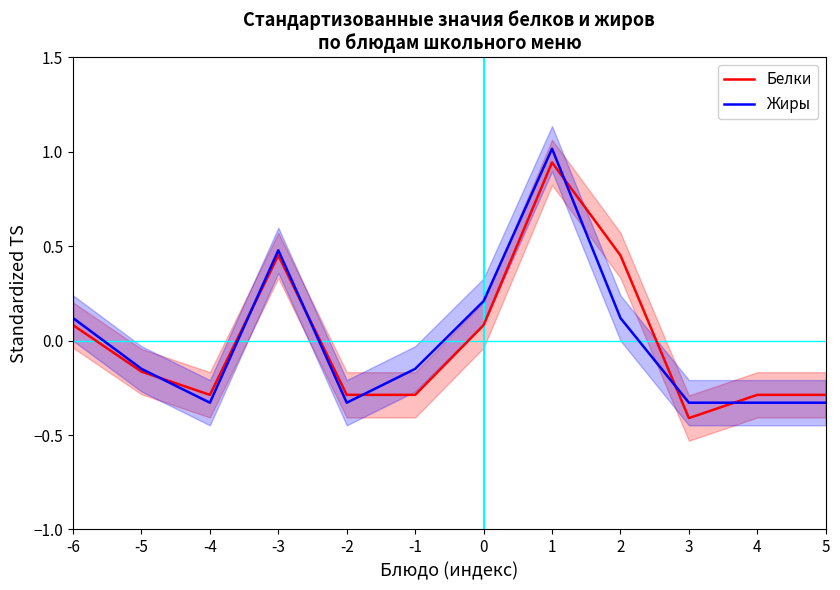

At which category is the sum across all series the highest?

1